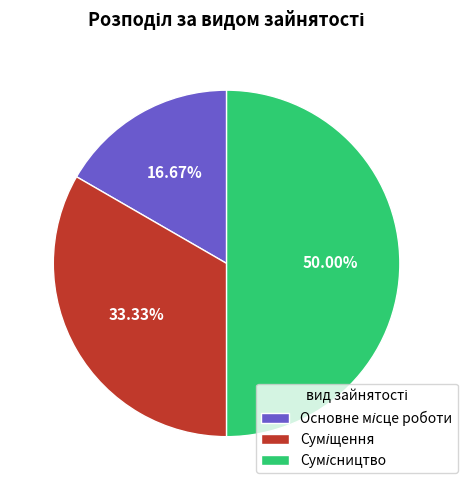

What is the largest slice in the pie chart?

Сумісництво